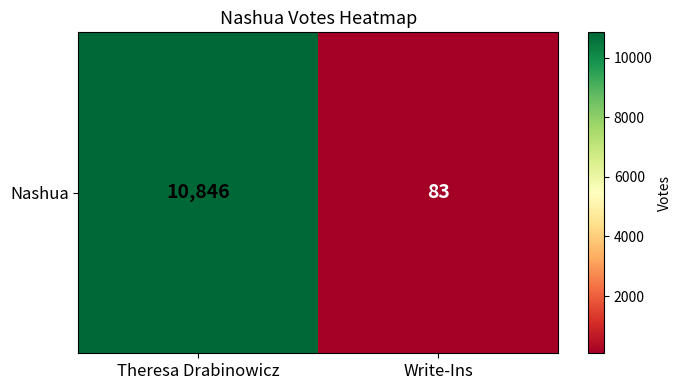

Approximately how many times larger is the value at Theresa Drabinowicz compared to Write-Ins?

130.7